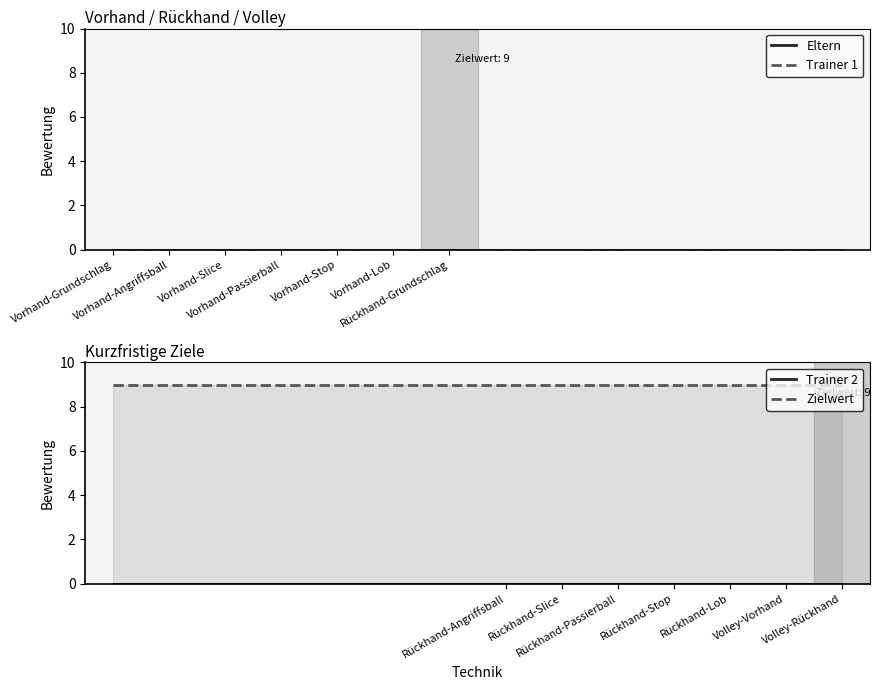

True or false: Trainer 2 has more than 2 interior local peaks.

False